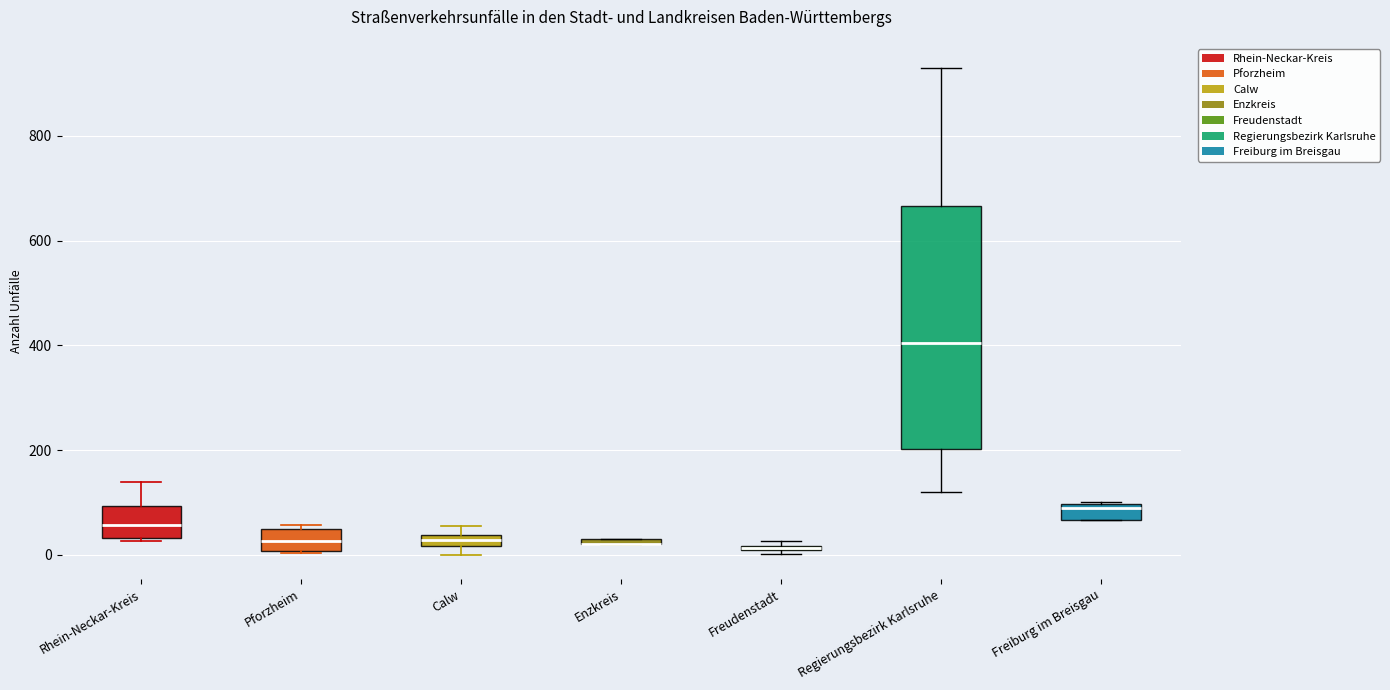

Where is the upper edge of the box for Pforzheim on the y-axis? The values are not printed on the chart, so give them approximately, as read against the axis.

40